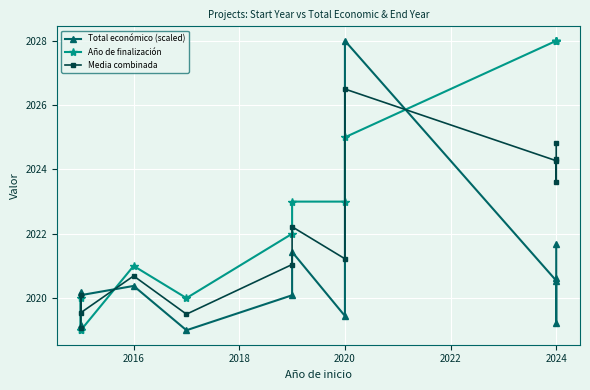

The value of Año de finalización at 2024 is 2028.0. True or false?

True